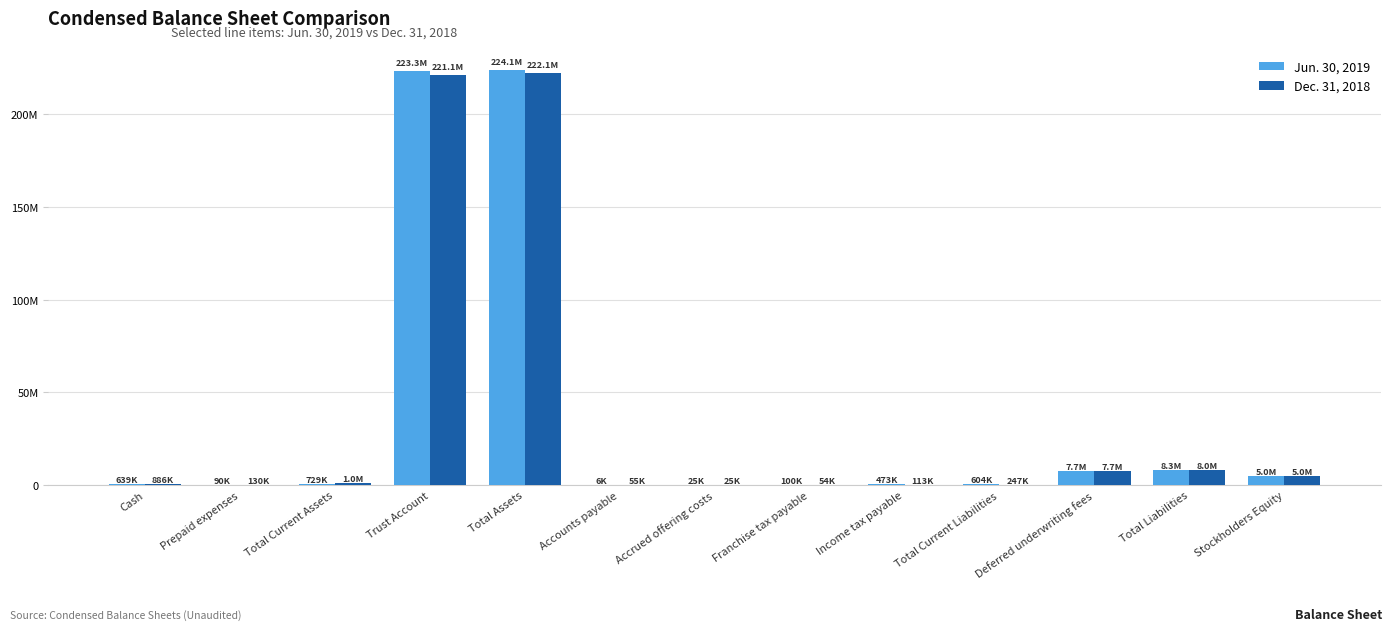

What are all the series names shown in the legend?

Jun. 30, 2019, Dec. 31, 2018